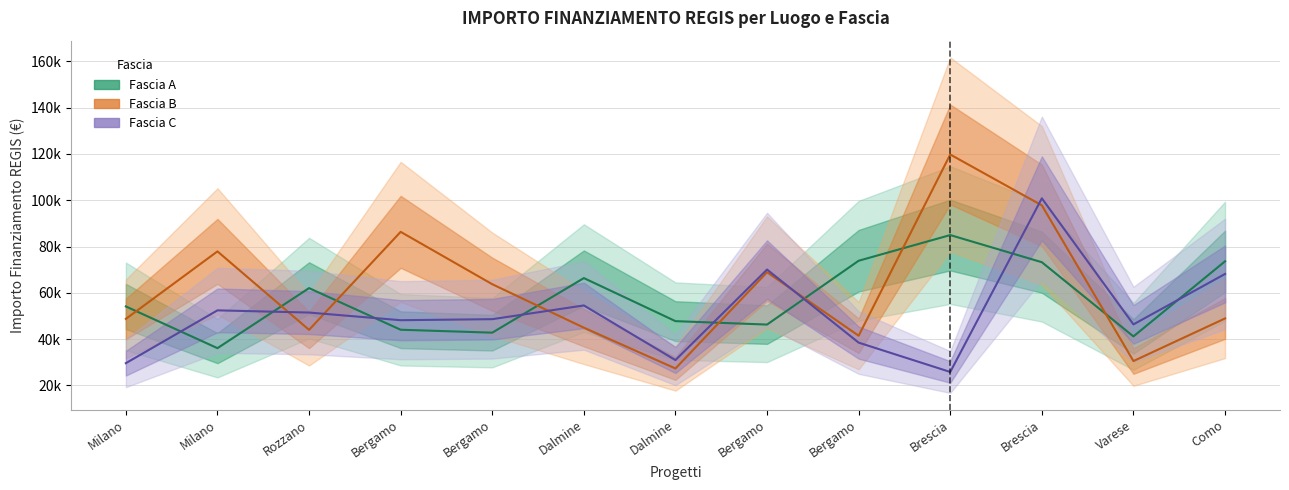

What is the value of the Fascia C point at the 3rd from the left?

51504.7